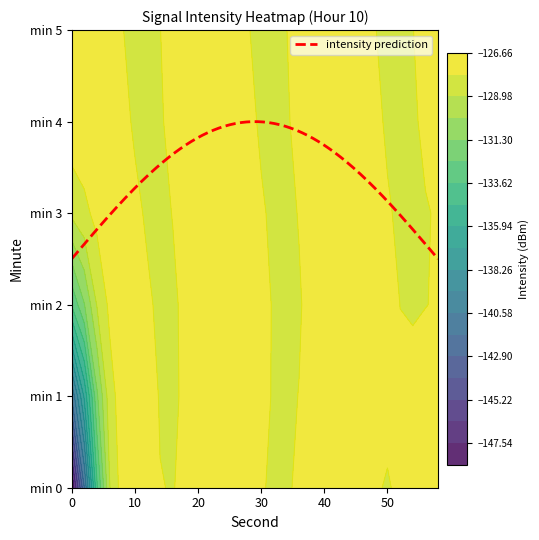

Which category has the lowest value in the 10 series?

5